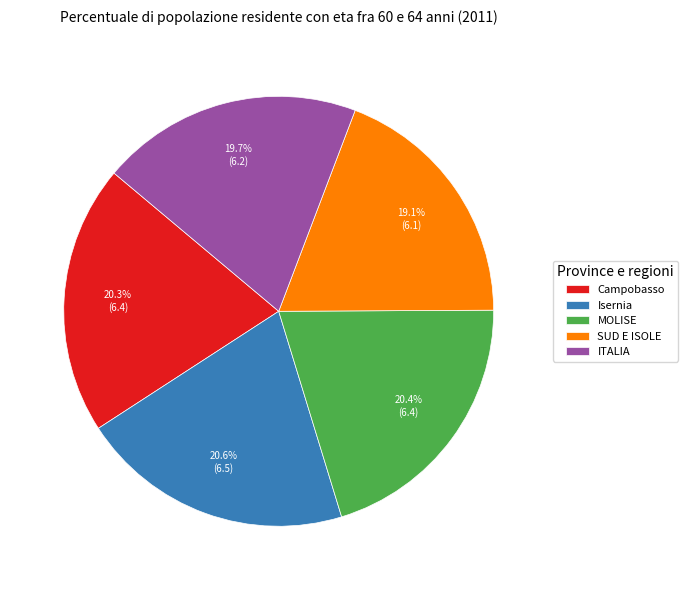

To the nearest percent, what is the average slice percentage?

20%